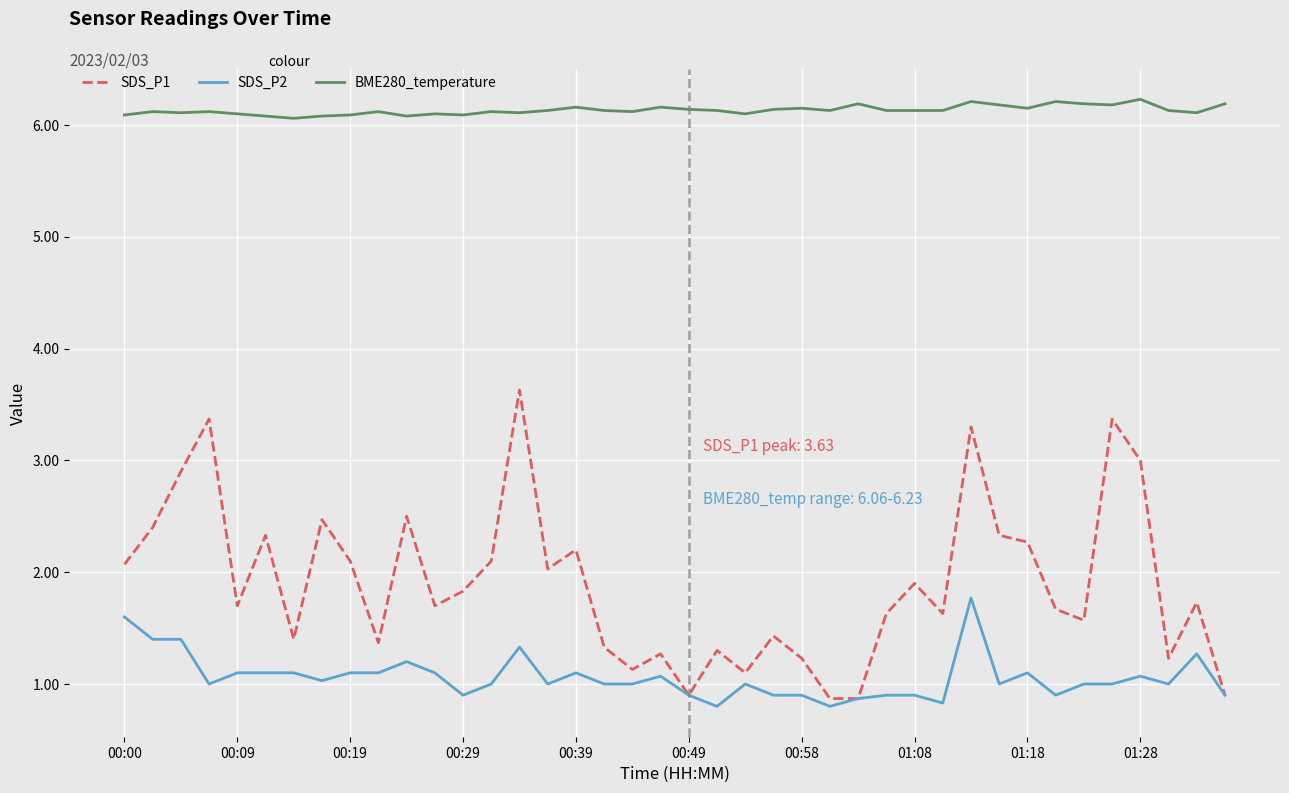

True or false: SDS_P1 and BME280_temperature cross at least once.

False